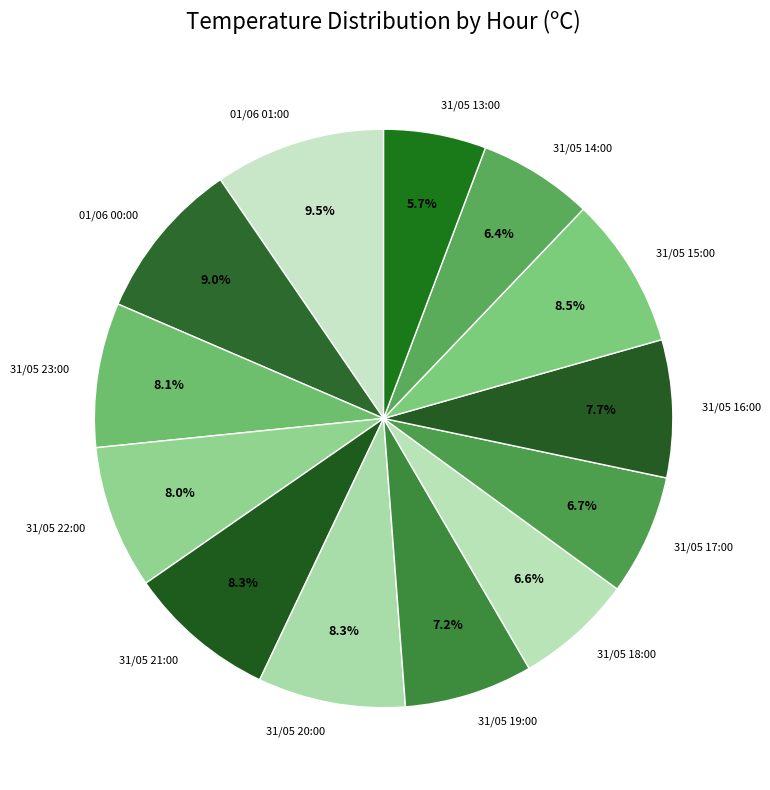

To the nearest percent, what portion does 31/05 20:00 represent?

8%